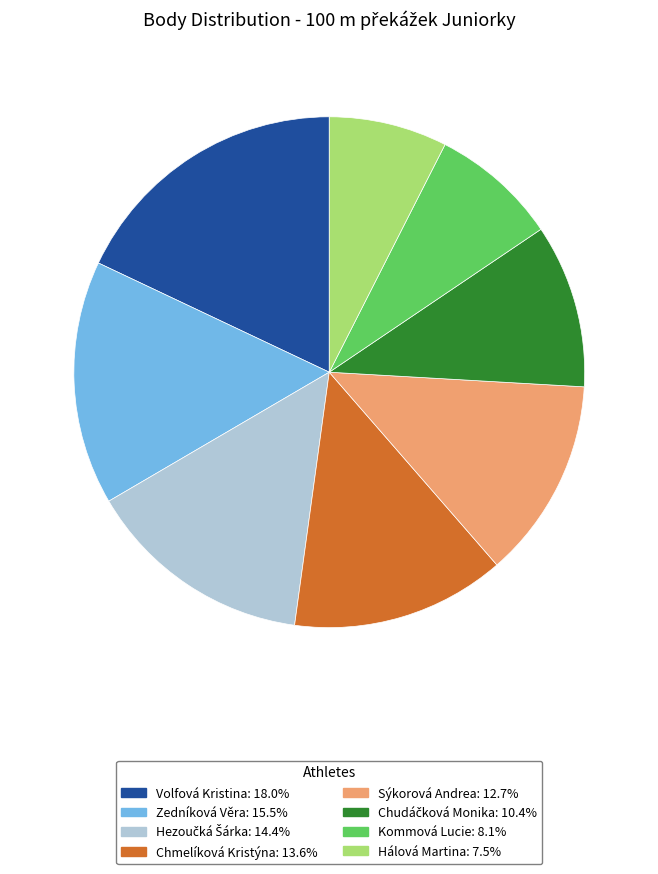

Which slice is the smallest?

Hálová Martina